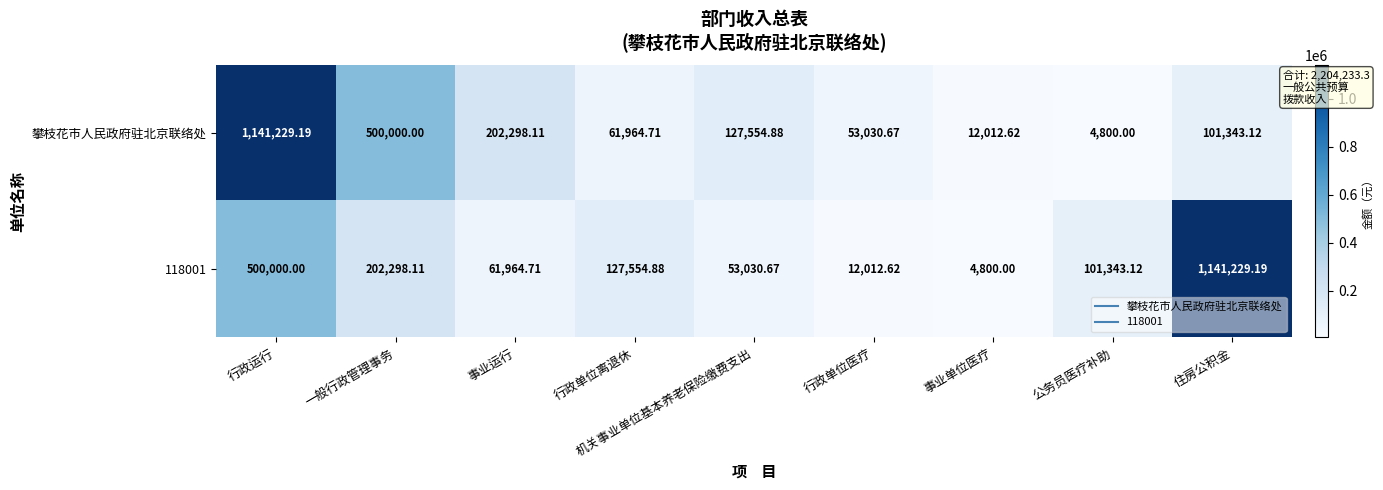

Which series changed the most between 一般行政管理事务 and 事业运行?

攀枝花市人民政府驻北京联络处